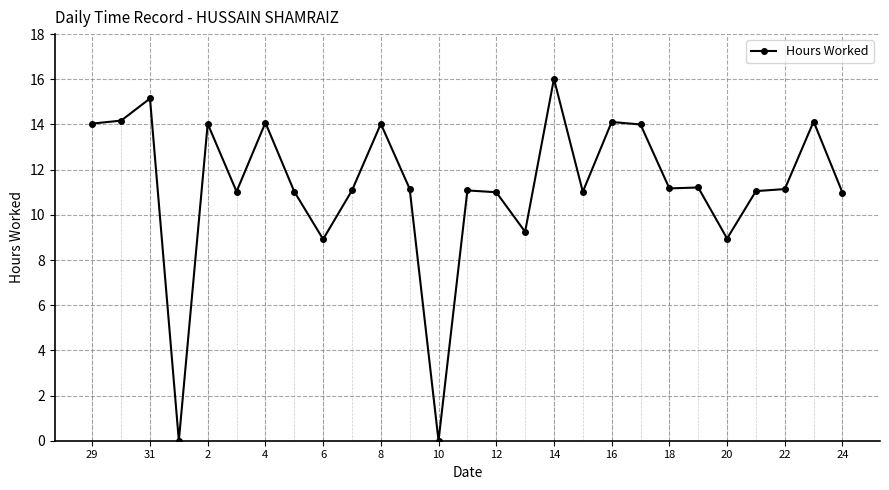

What is the greatest value displayed?

16.0